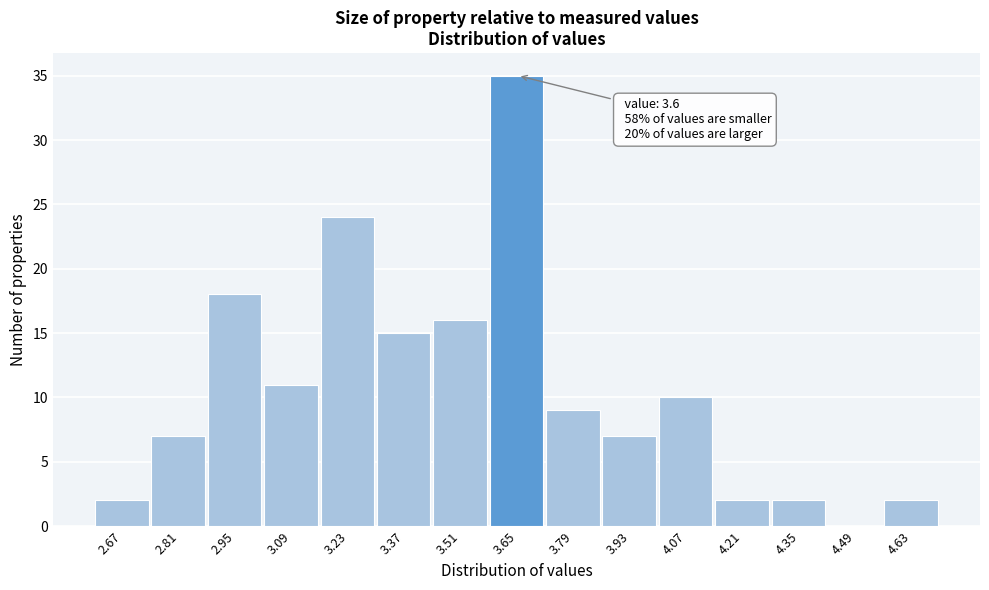

Which range on the x-axis has the tallest bar?

3.58 to 3.72